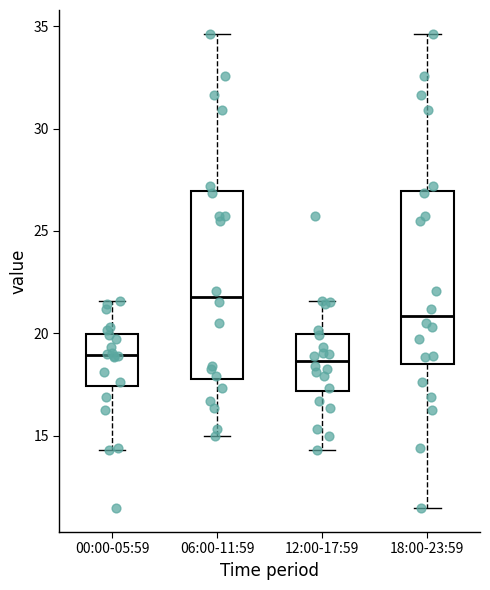

Which box is the tallest, from its lower edge to its upper edge?

06:00-11:59